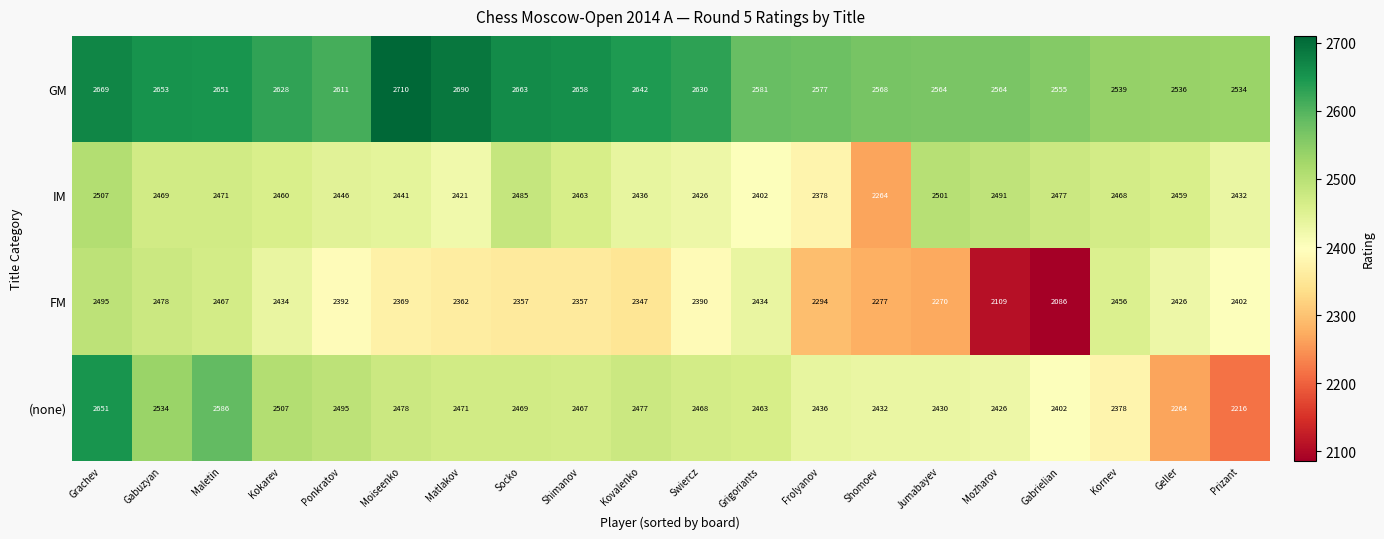

What is the average value of the IM series?

2445